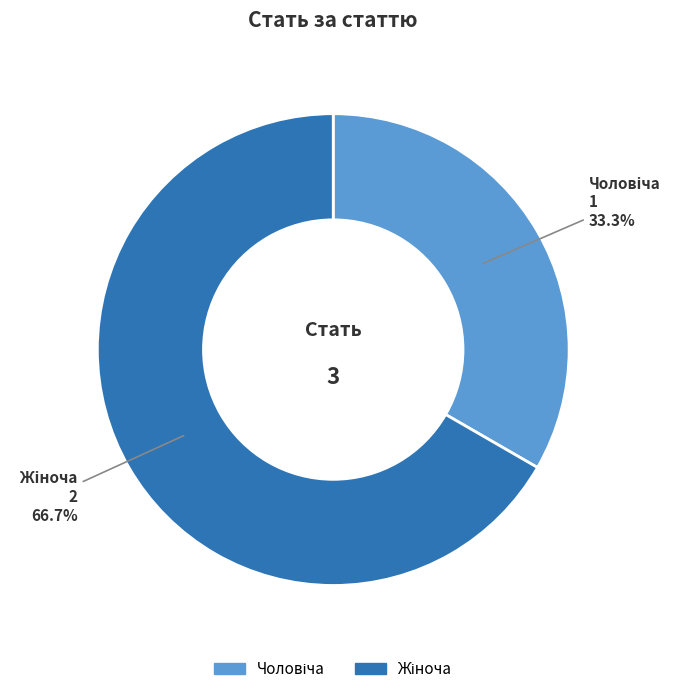

Does any single category account for the majority?

Yes